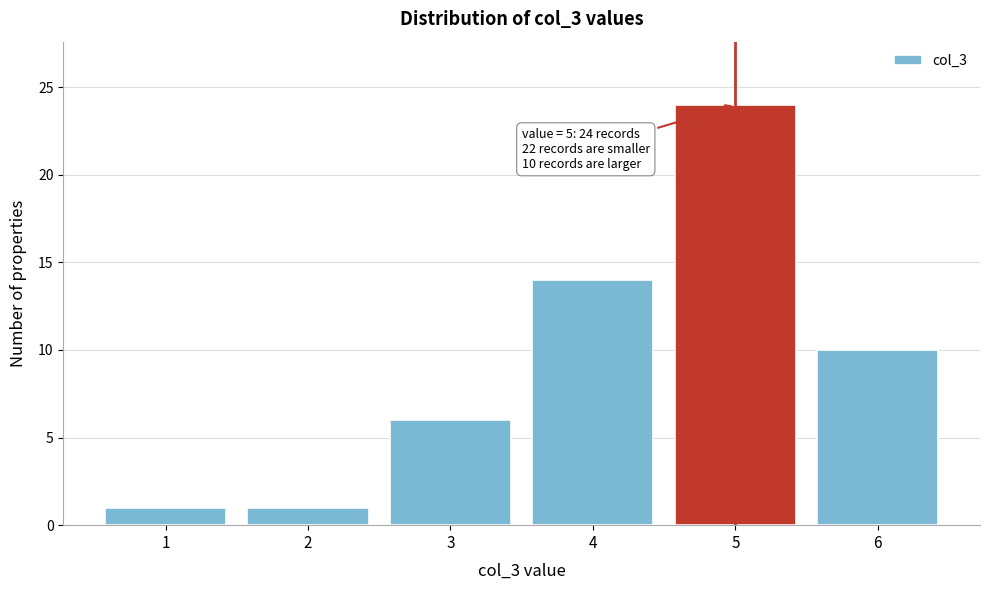

Reading right to left, what are all the values shown in this chart?

6=10	5=24	4=14	3=6	2=1	1=1